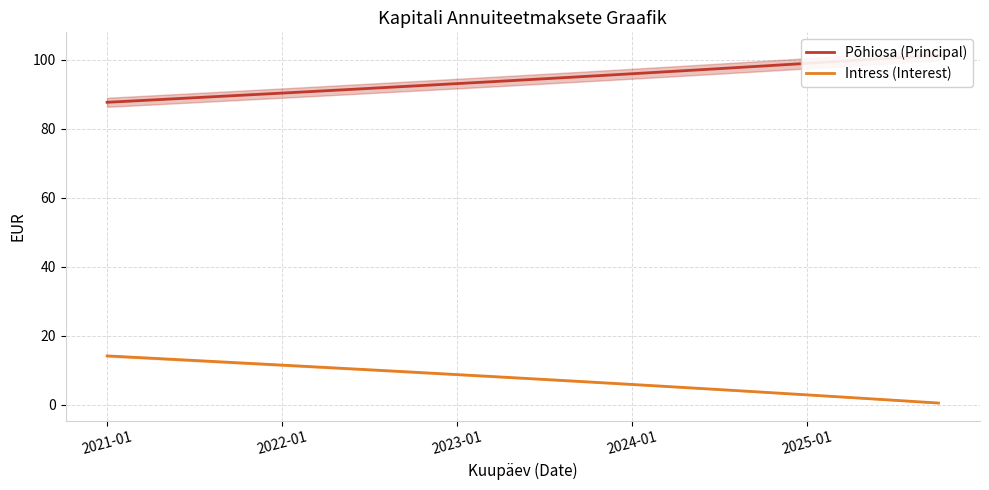

At which category is the sum across all series the highest?

6